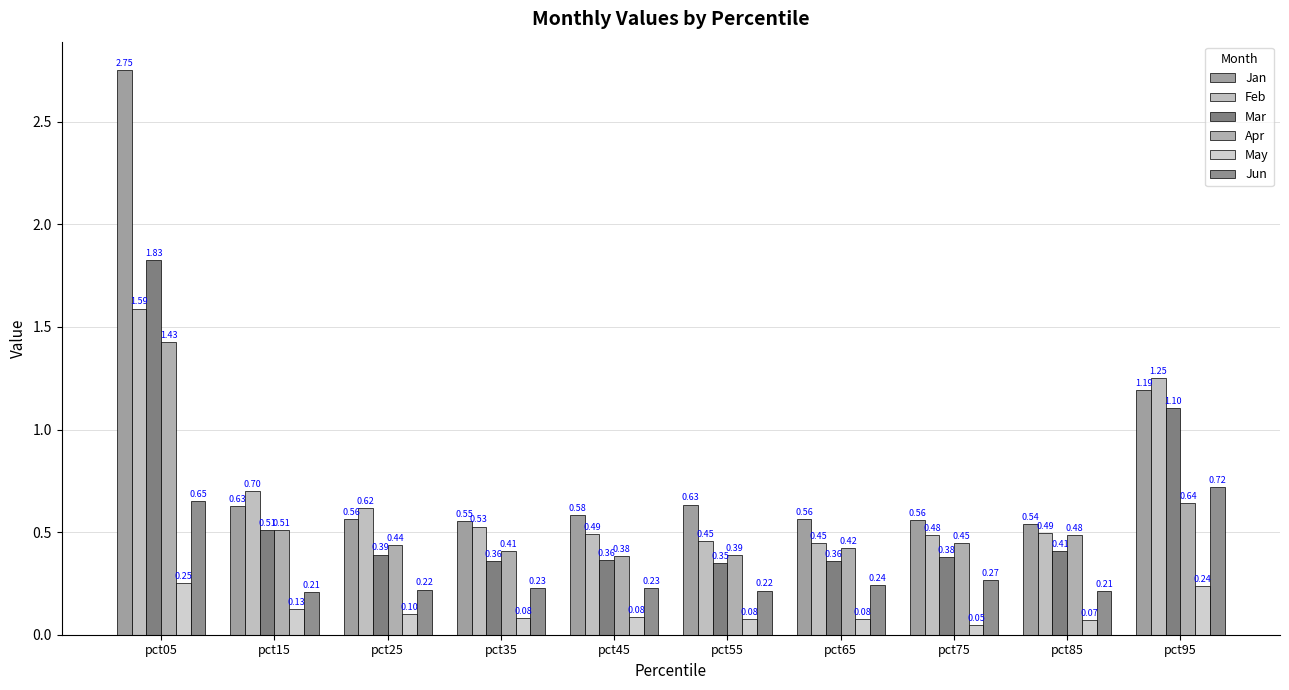

Is it true that May equals 0.1 at pct35?

True